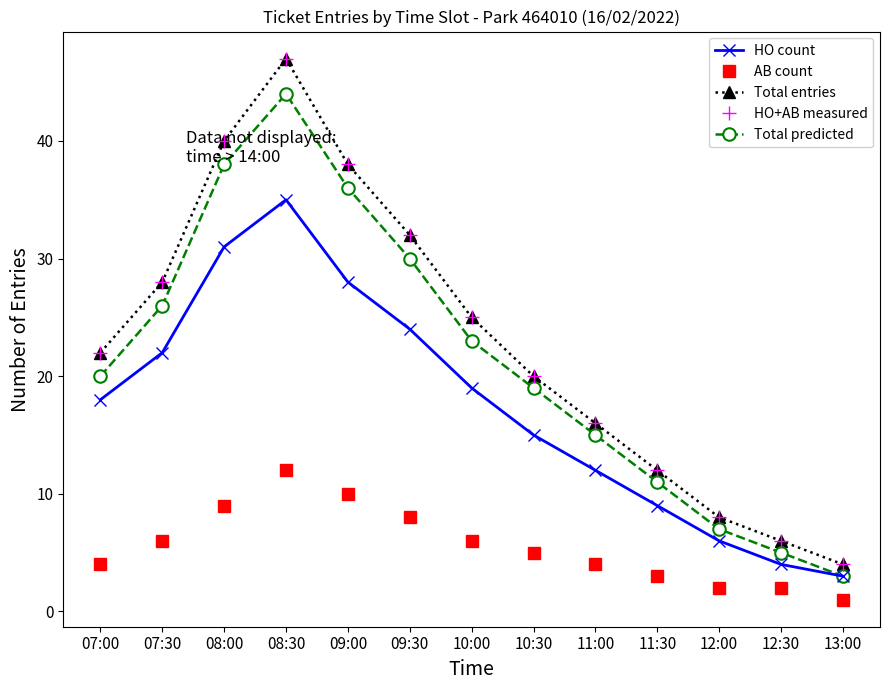

Which series has the largest total across all categories?

Total entries